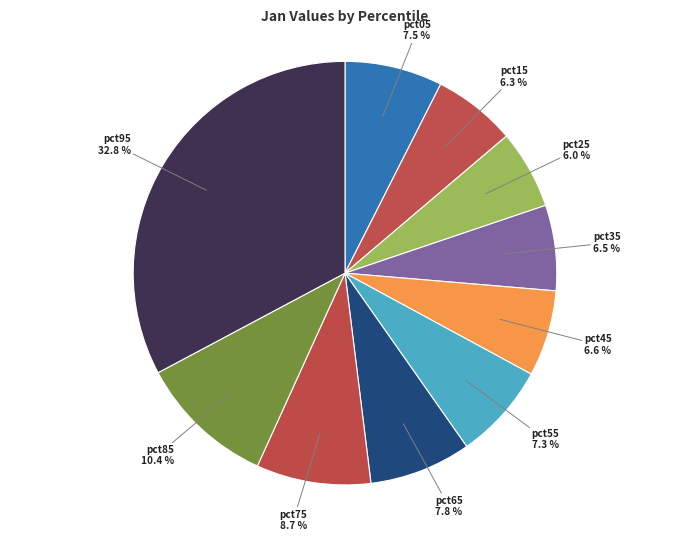

Is it true that pct25 is 21% of the pie?

False